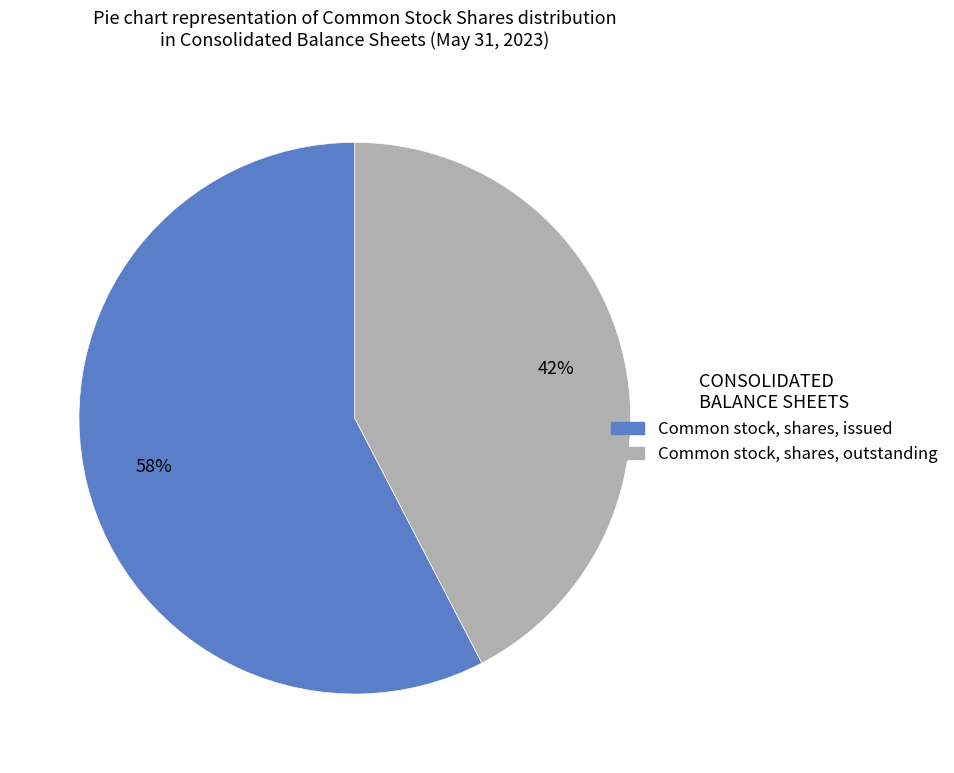

Does Common stock, shares, outstanding represent more than half of the total?

No